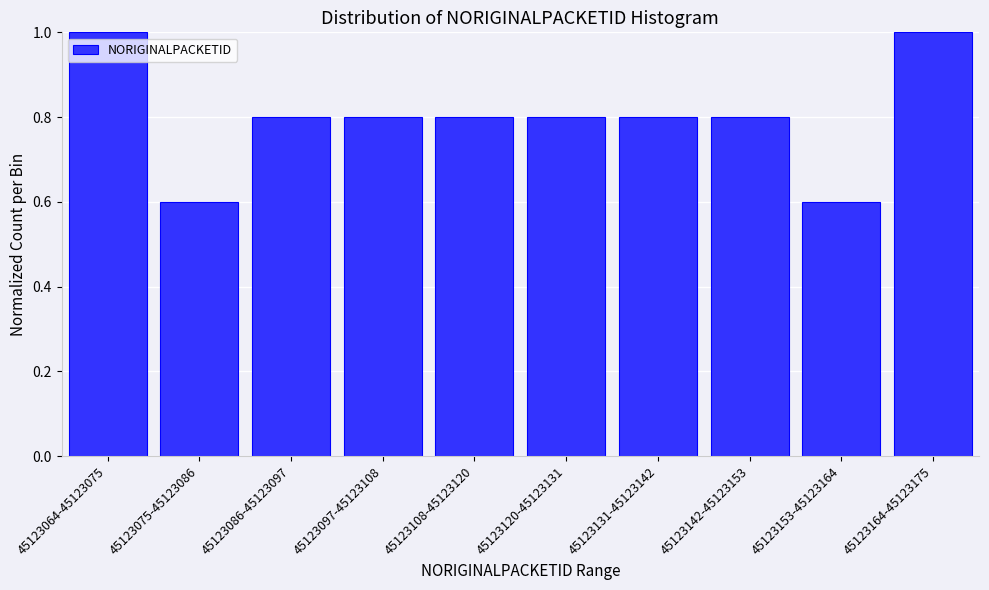

Reading right to left, what are all the values shown in this chart?

45123164-45123175=1.0	45123153-45123164=0.6	45123142-45123153=0.8	45123131-45123142=0.8	45123120-45123131=0.8	45123108-45123120=0.8	45123097-45123108=0.8	45123086-45123097=0.8	45123075-45123086=0.6	45123064-45123075=1.0